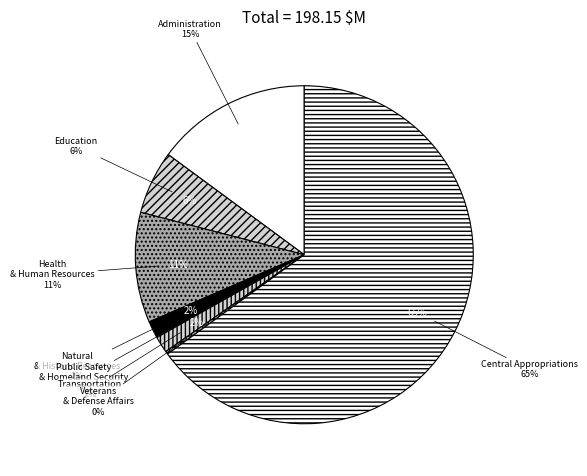

To the nearest percent, what is the difference between the Natural and Historic Resources and Health & Human Resources slice percentages?

9%